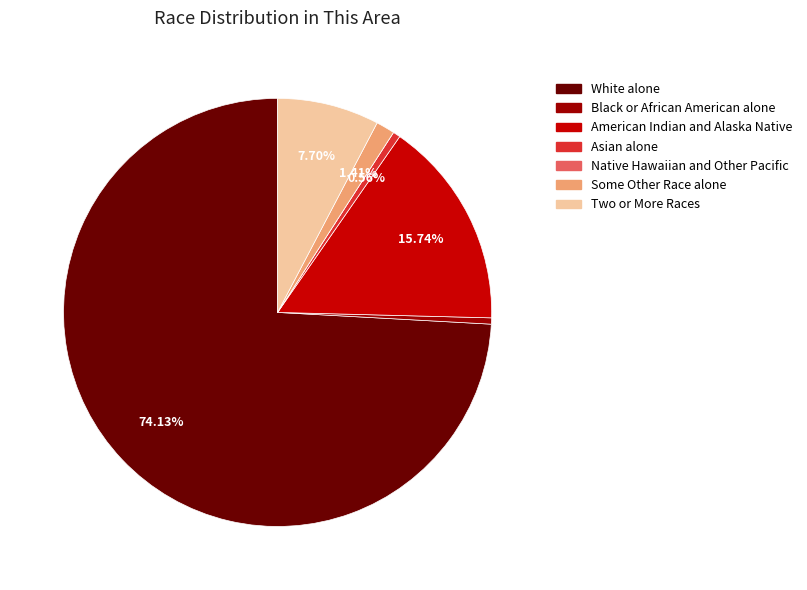

Which slice represents more than half of the pie?

White alone